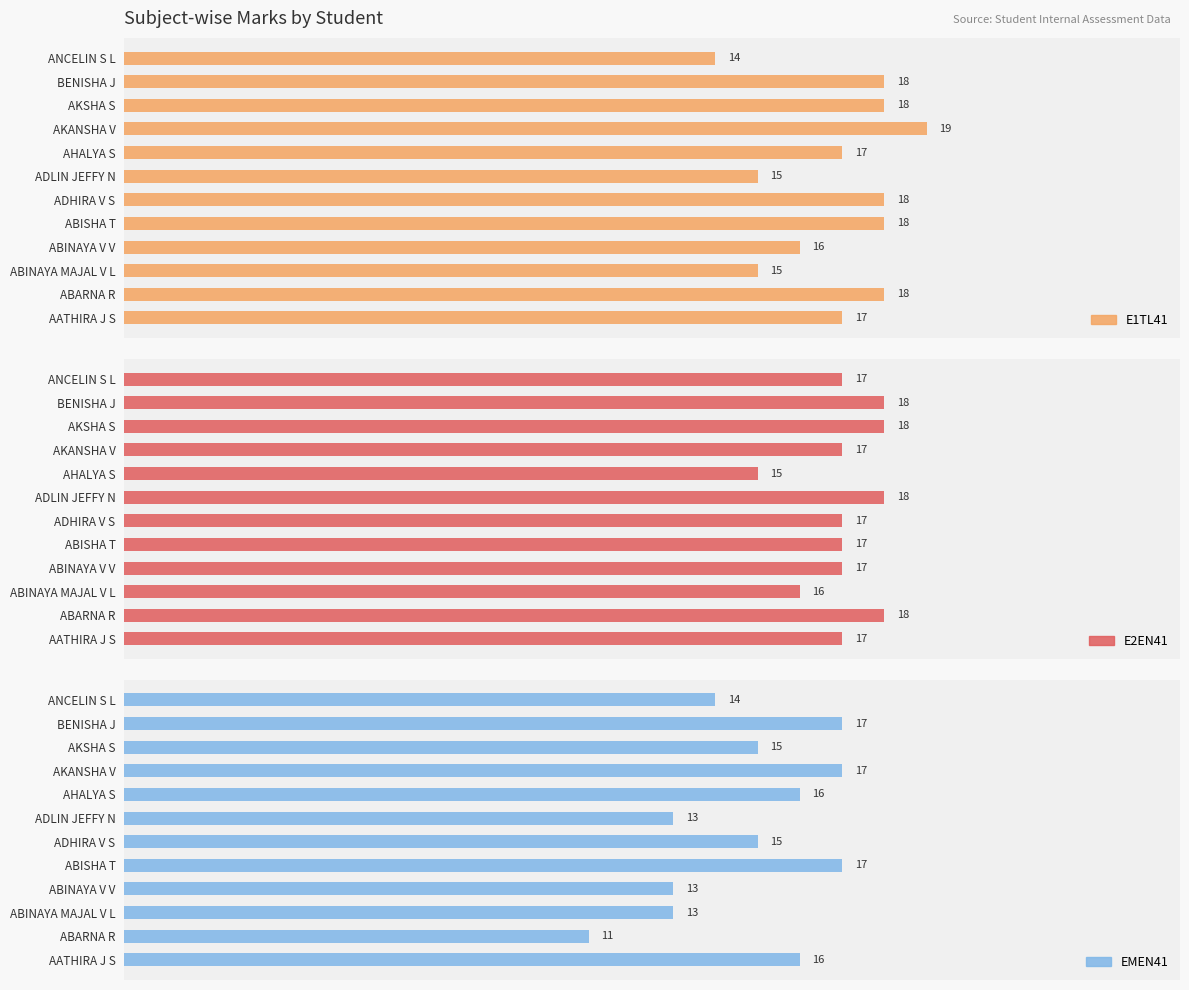

List the labels in order of E2EN41 value, largest first.

5, 6, 9, 10, 0, 15, 20, 25, 8, 11, 10, 7